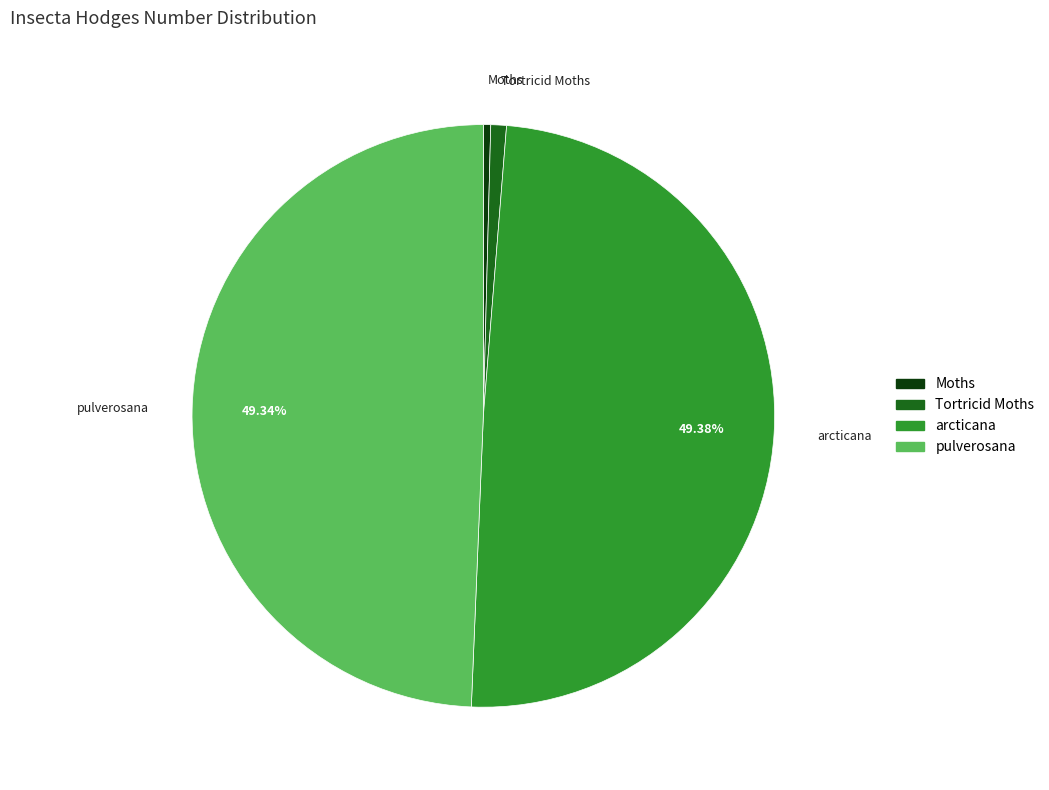

To the nearest percent, what is the difference between the largest and smallest slice percentages?

49%